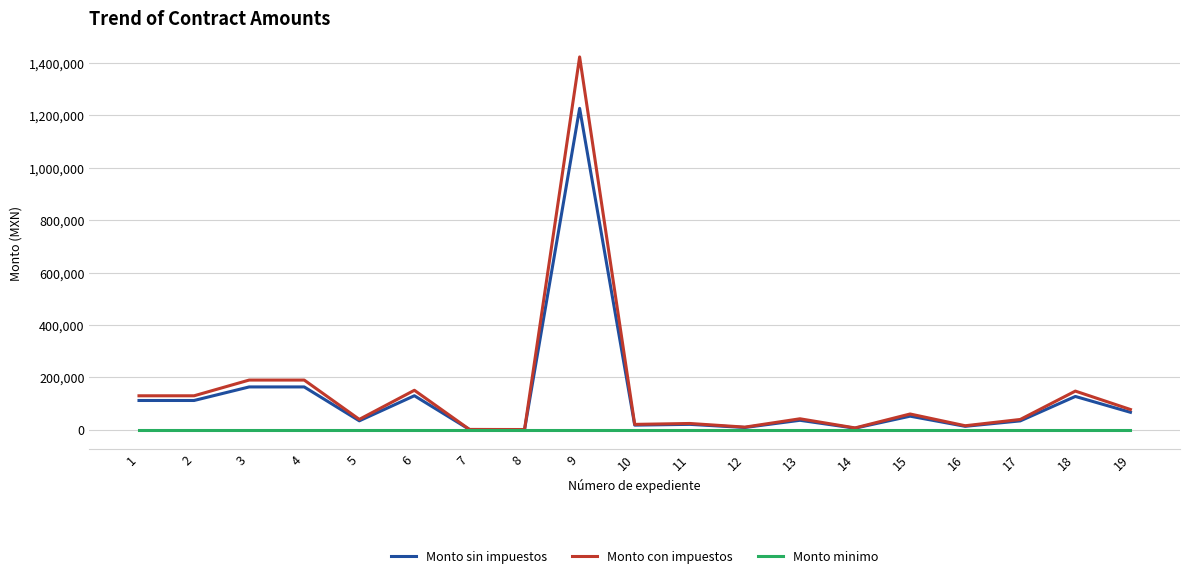

At which category is the sum across all series the highest?

9